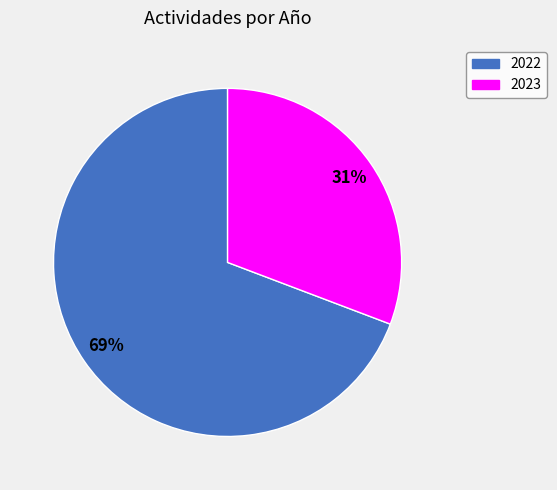

What is the majority slice?

2022